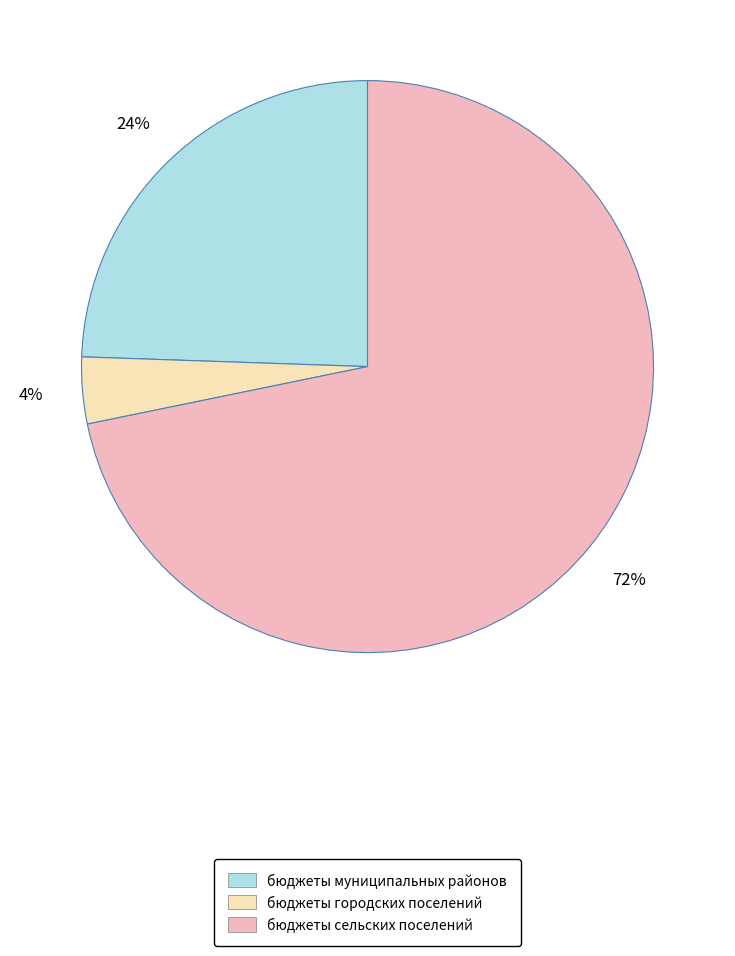

Count the number of slices in the pie.

3